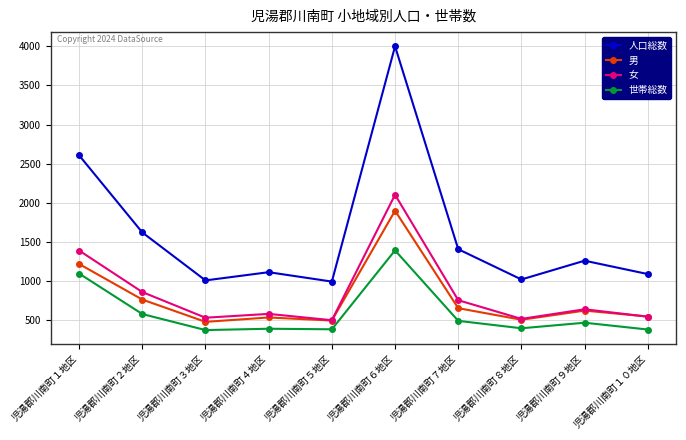

Does the chart display data point markers on the line(s)?

Yes